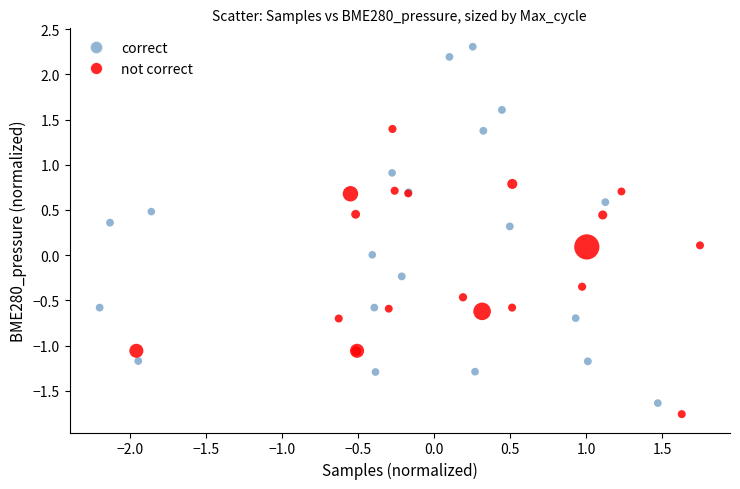

Which series has the widest spread of Y values?

correct